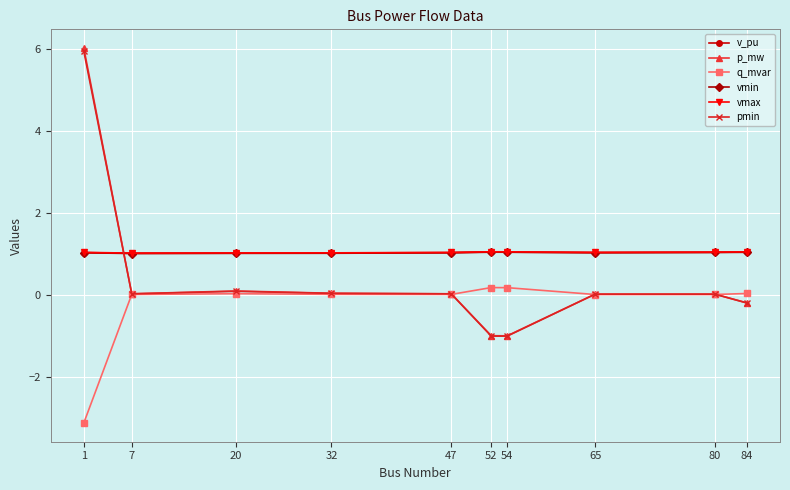

True or false: q_mvar has a value of 0.0 at 65.

True